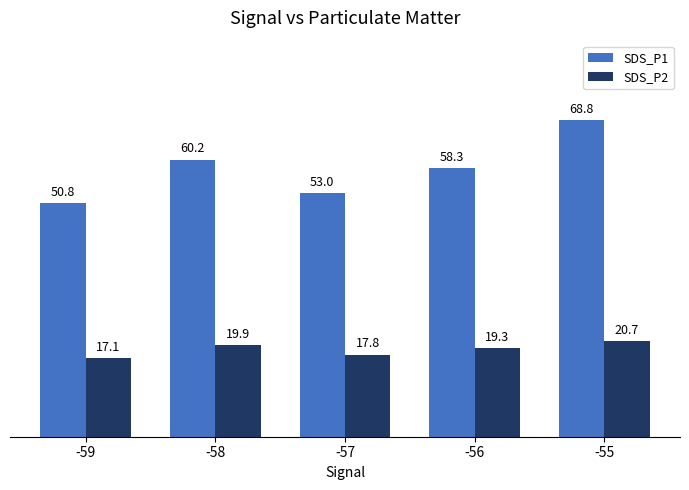

The value of SDS_P1 at -59 is 50.8. True or false?

True